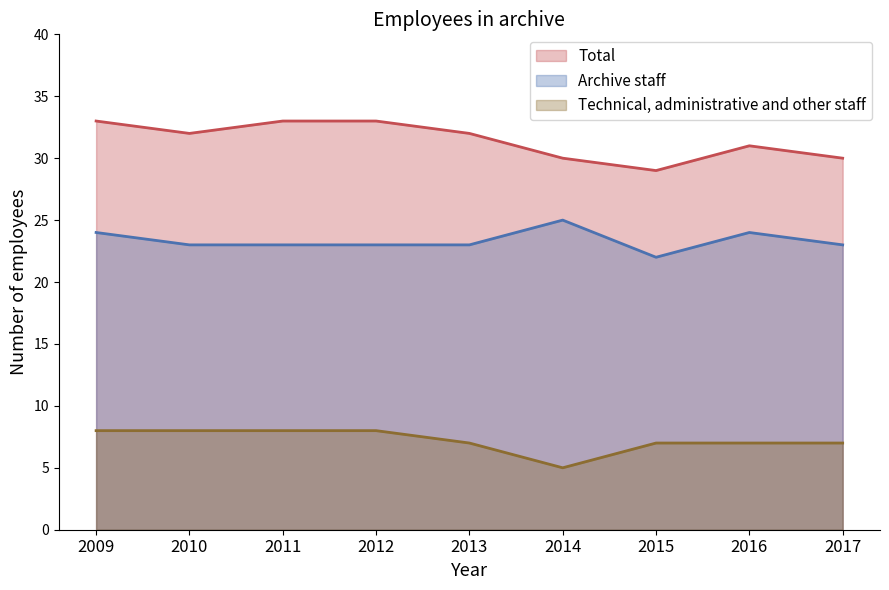

What are all the series names shown in the legend?

Total, Archive staff, Technical, administrative and other staff